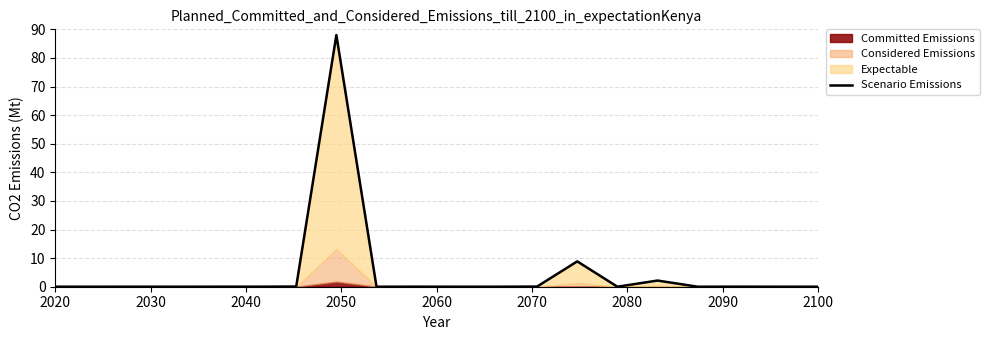

What is the label of the 8th point from the left?

2090